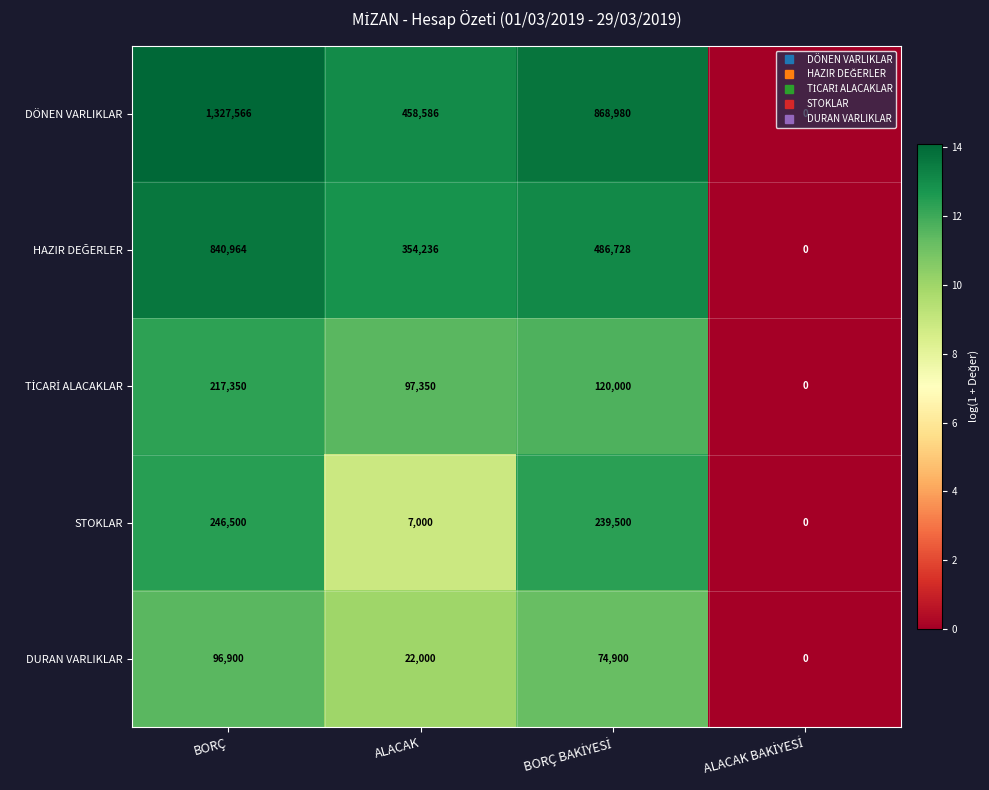

At which label is DÖNEN VARLIKLAR closest to 663783?

ALACAK